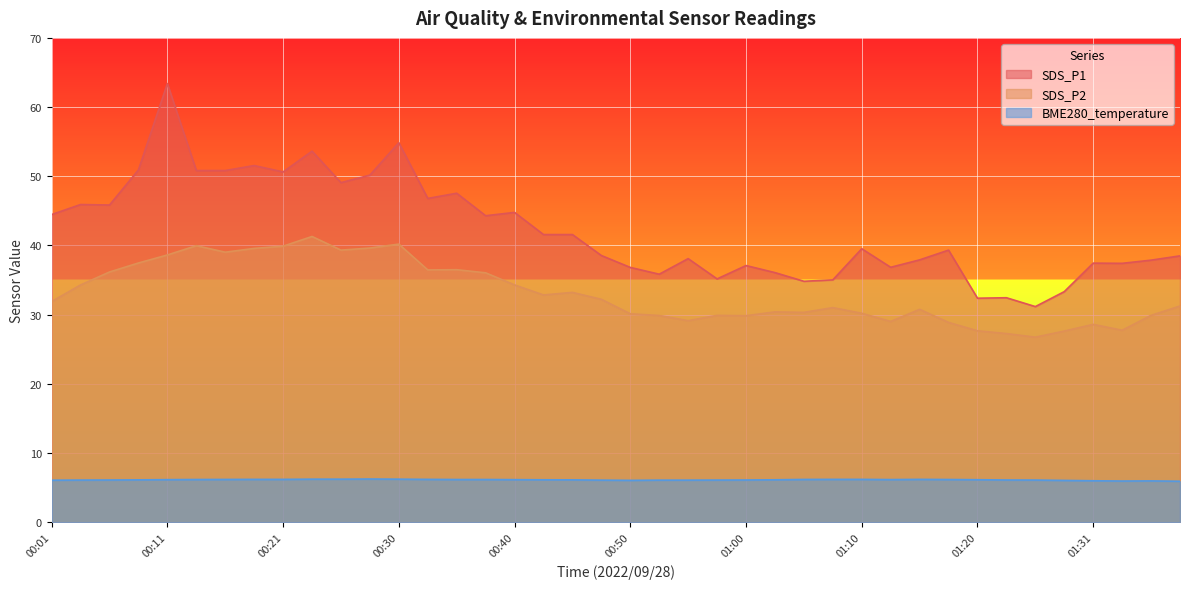

How many lines are shown in the chart?

3